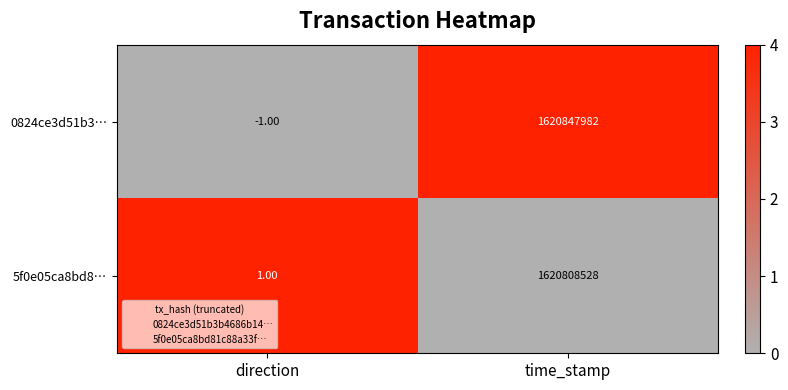

How many categories are shown in the chart?

2